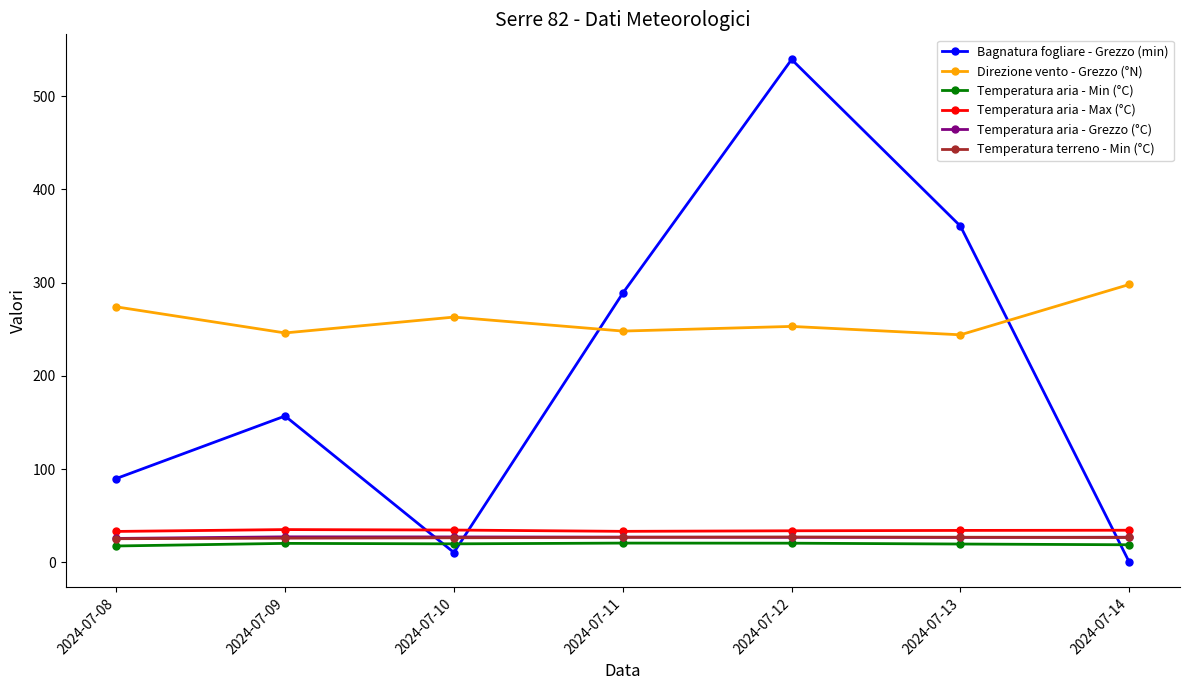

What is the value of the Temperatura aria - Max (°C) point at the 5th from the left?

33.8